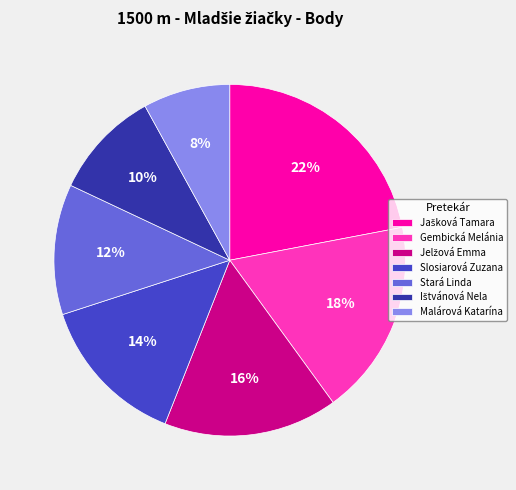

Between Slosiarová Zuzana and Stará Linda, which is larger?

Slosiarová Zuzana